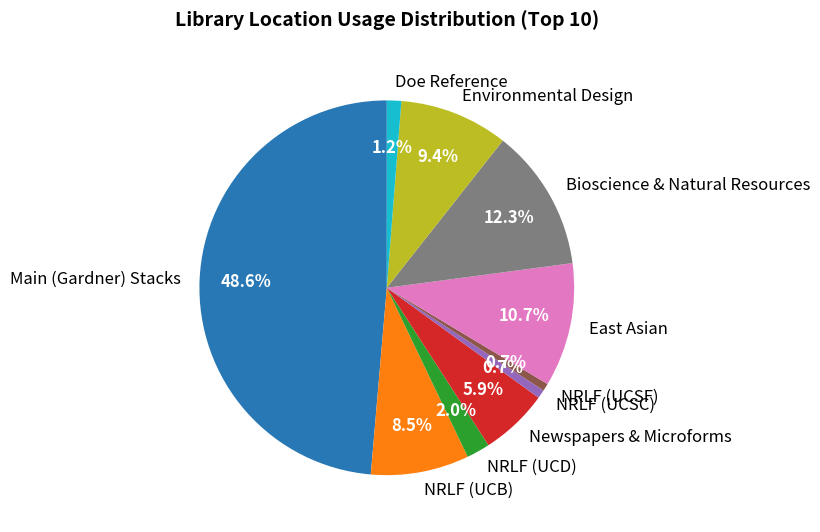

To the nearest percent, what is the average slice percentage?

10%